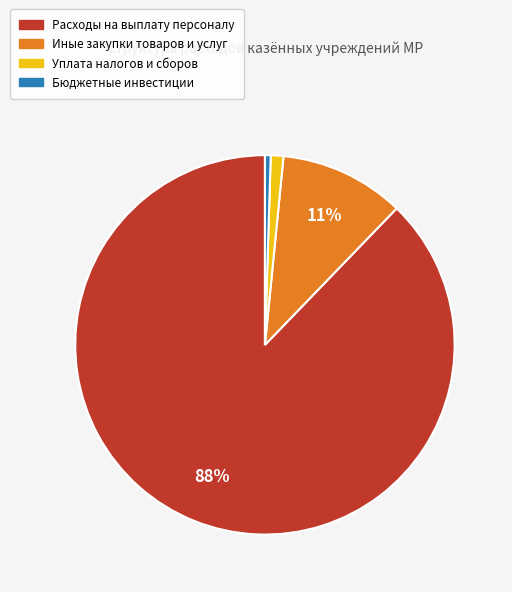

Does any single category account for the majority?

Yes